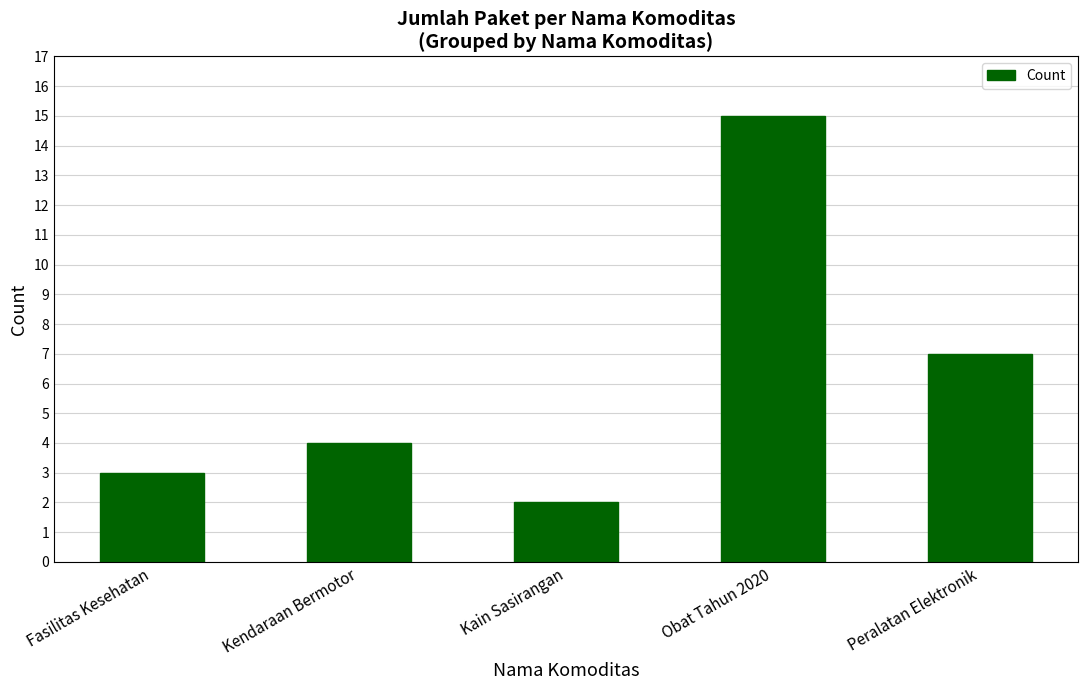

What is the difference between the maximum and minimum values?

13